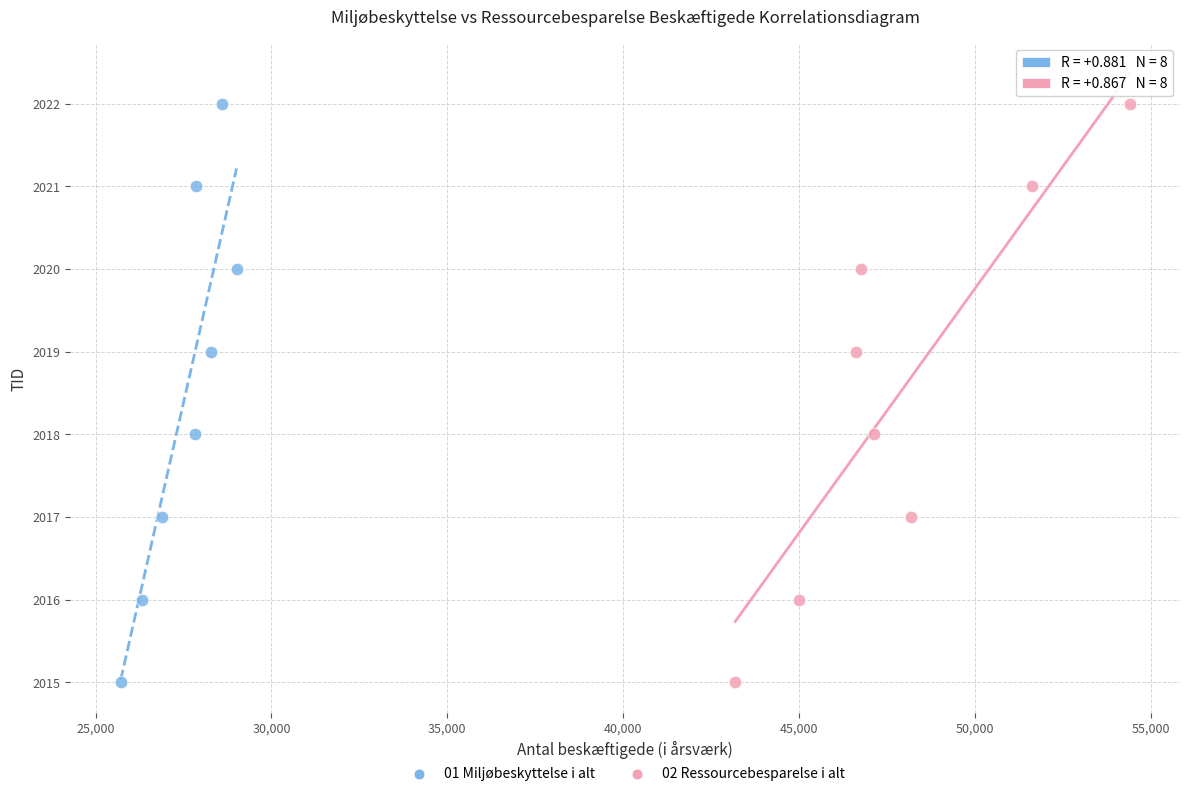

What are all the series names shown in the legend?

01 Miljøbeskyttelse i alt, 02 Ressourcebesparelse i alt